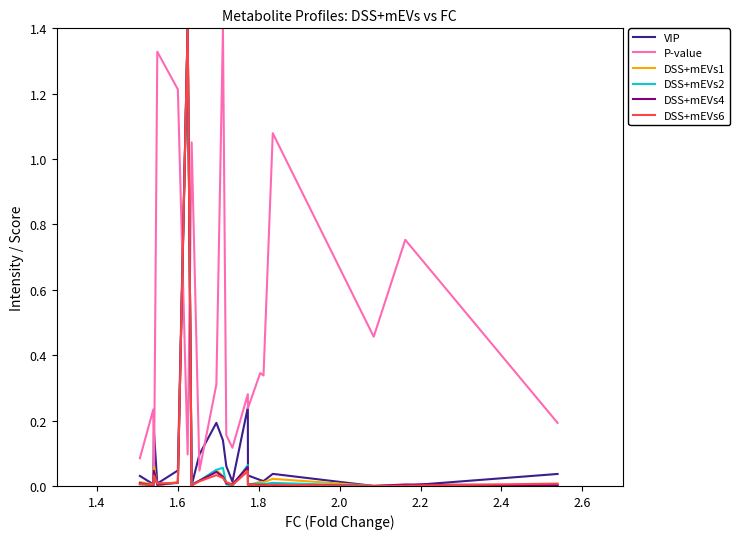

Which series has the largest total across all categories?

P-value